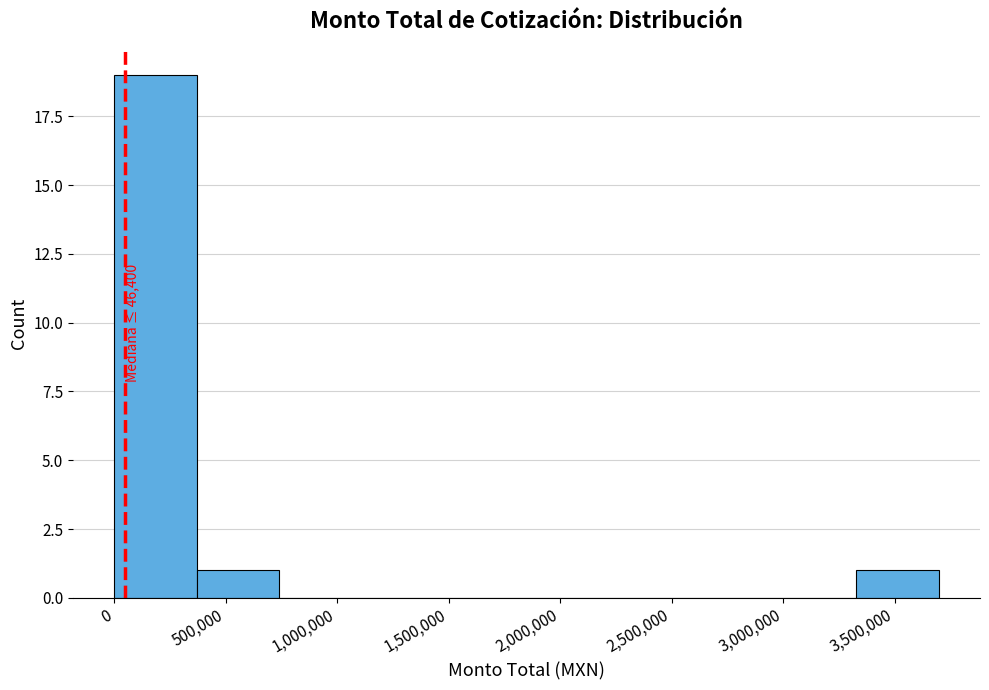

Which range on the x-axis has the tallest bar?

0 to 350000